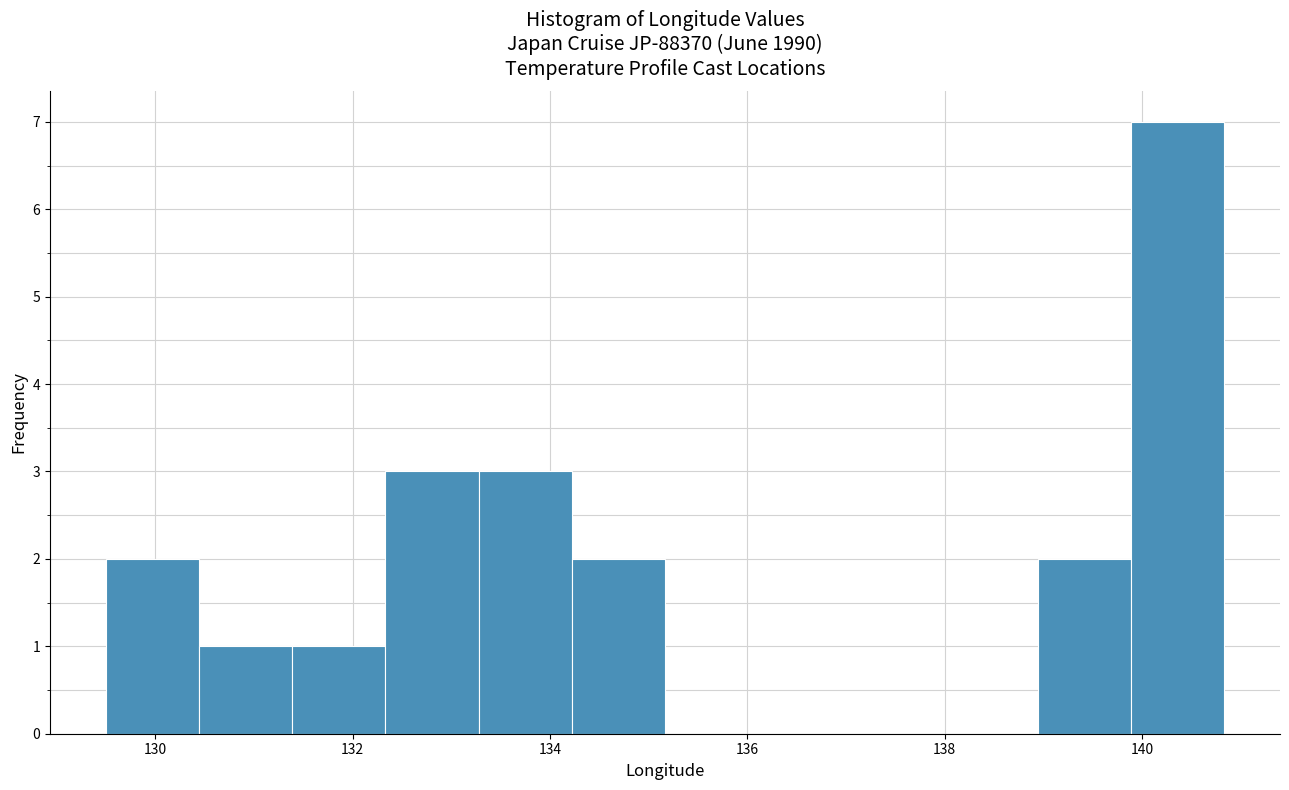

What is the height of the bar covering 133.2 to 134.2 on the x-axis? Neither the bar edges nor the heights are printed on the chart, so give them approximately, as read against the axes.

3